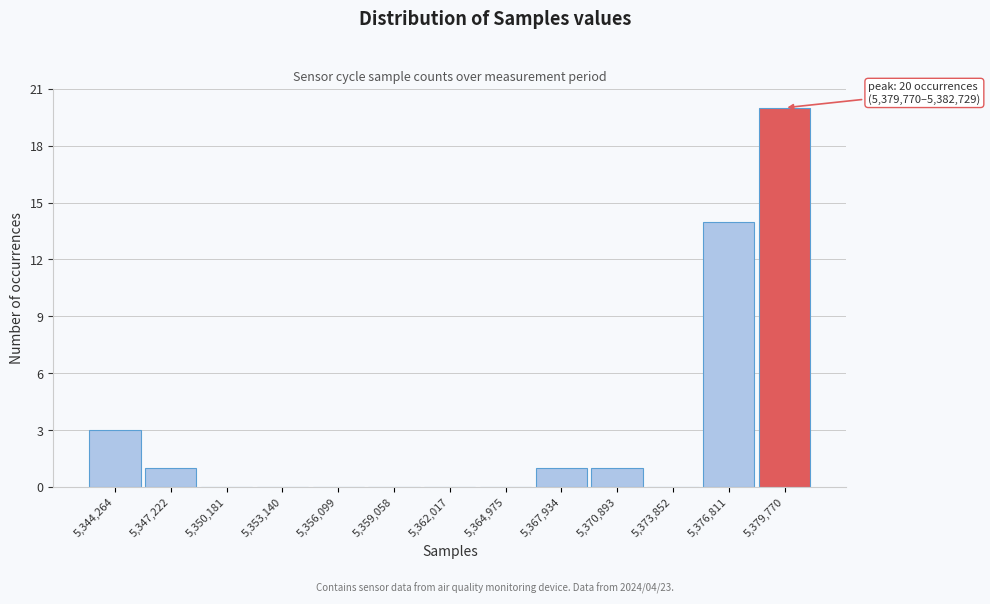

Reading left to right, extract all data points from this chart.

5,344,264=3	5,347,222=1	5,350,181=0	5,353,140=0	5,356,099=0	5,359,058=0	5,362,017=0	5,364,975=0	5,367,934=1	5,370,893=1	5,373,852=0	5,376,811=14	5,379,770=20